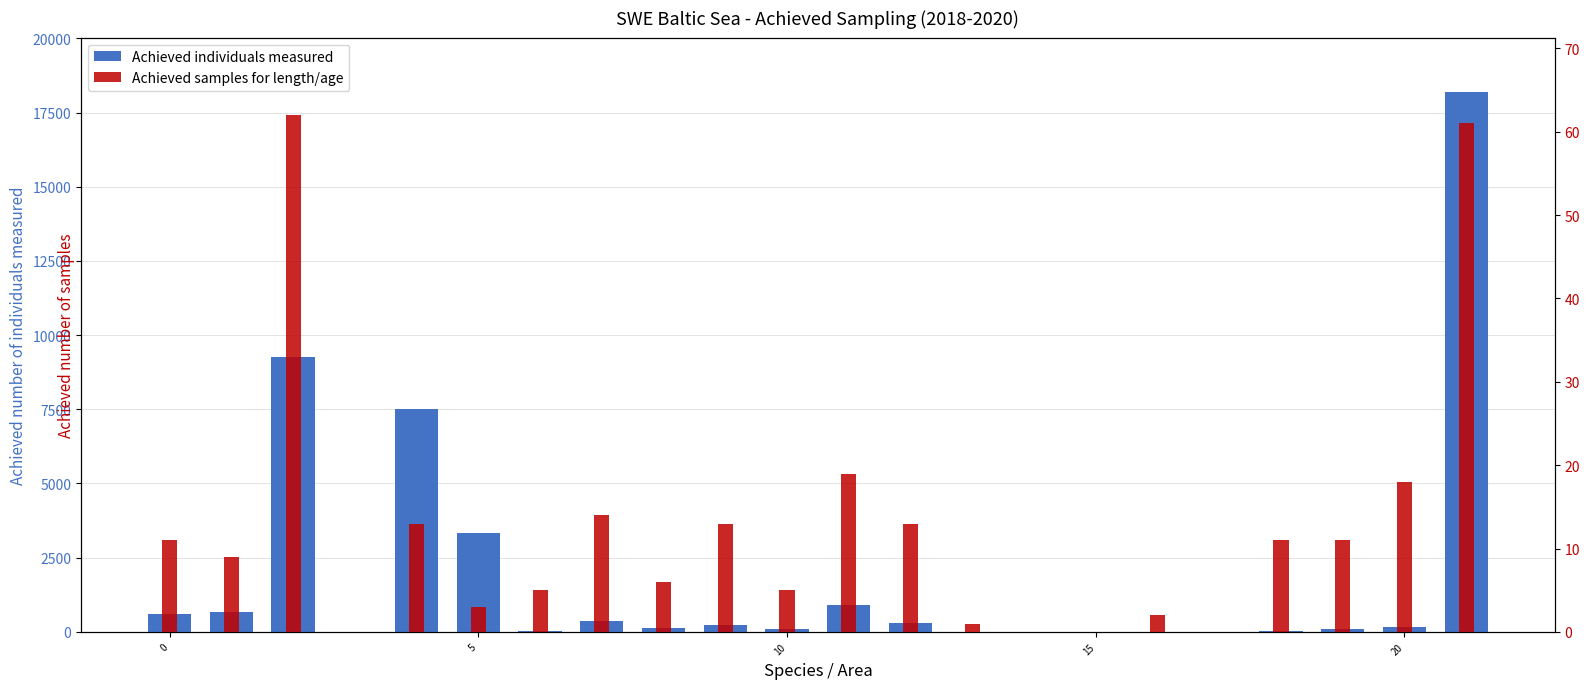

What is the value of the Achieved individuals measured bar at the 5th from the left?

7511